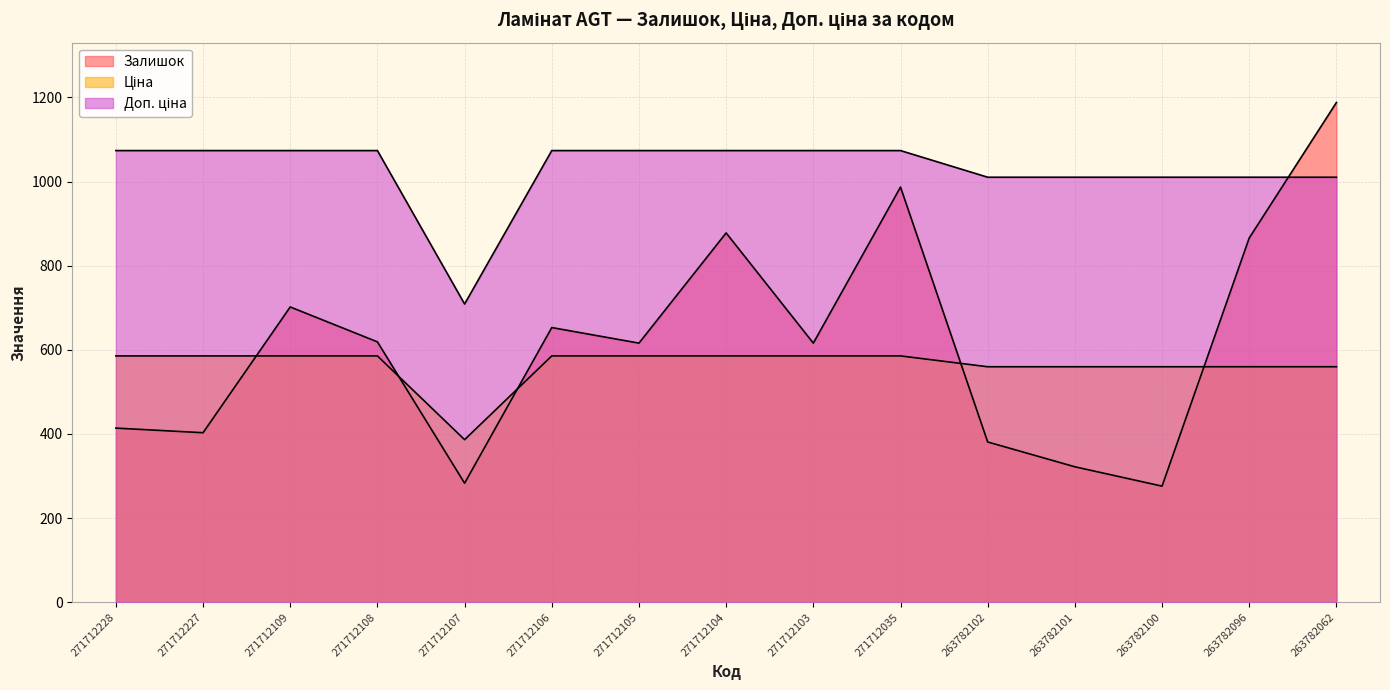

Between 263782100 and 271712227, which is larger?

271712227